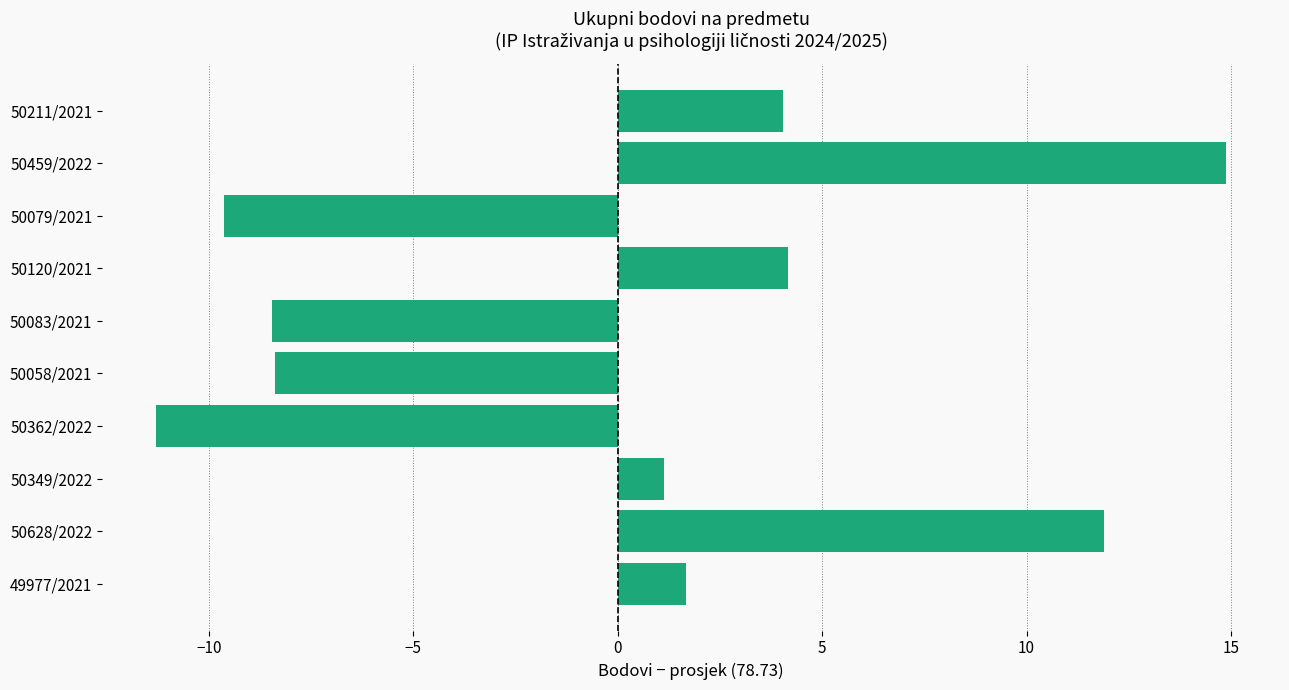

What is the difference between the values at 50120/2021 and 49977/2021?

2.5